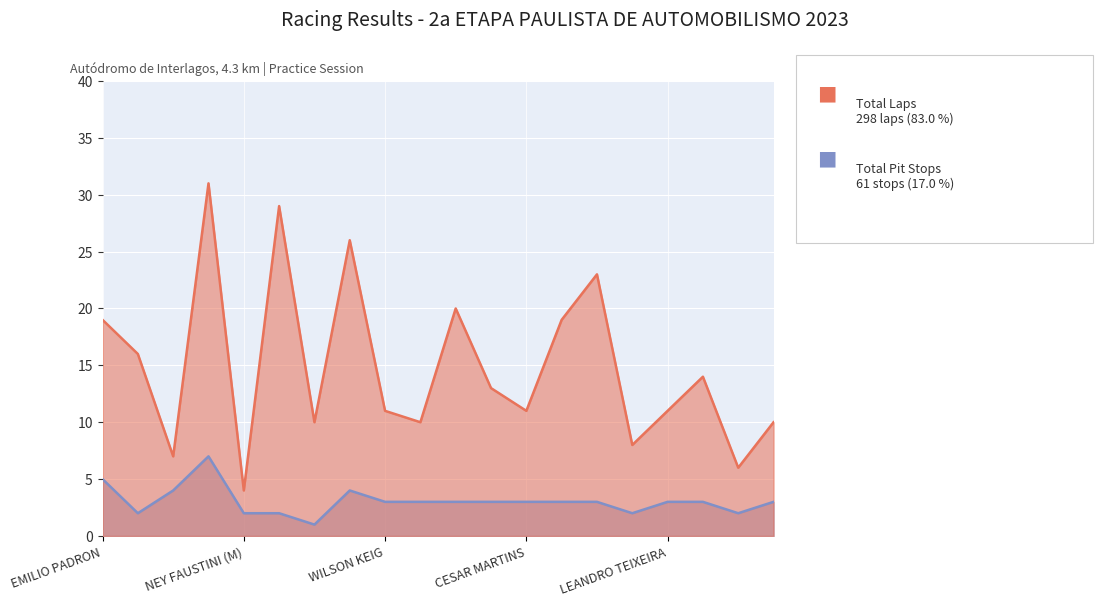

How many series are shown in this chart?

2